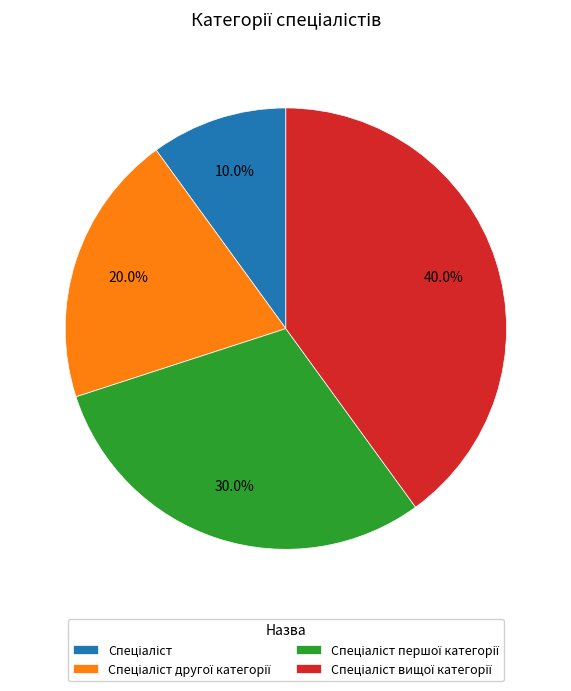

Does any single category account for the majority?

No